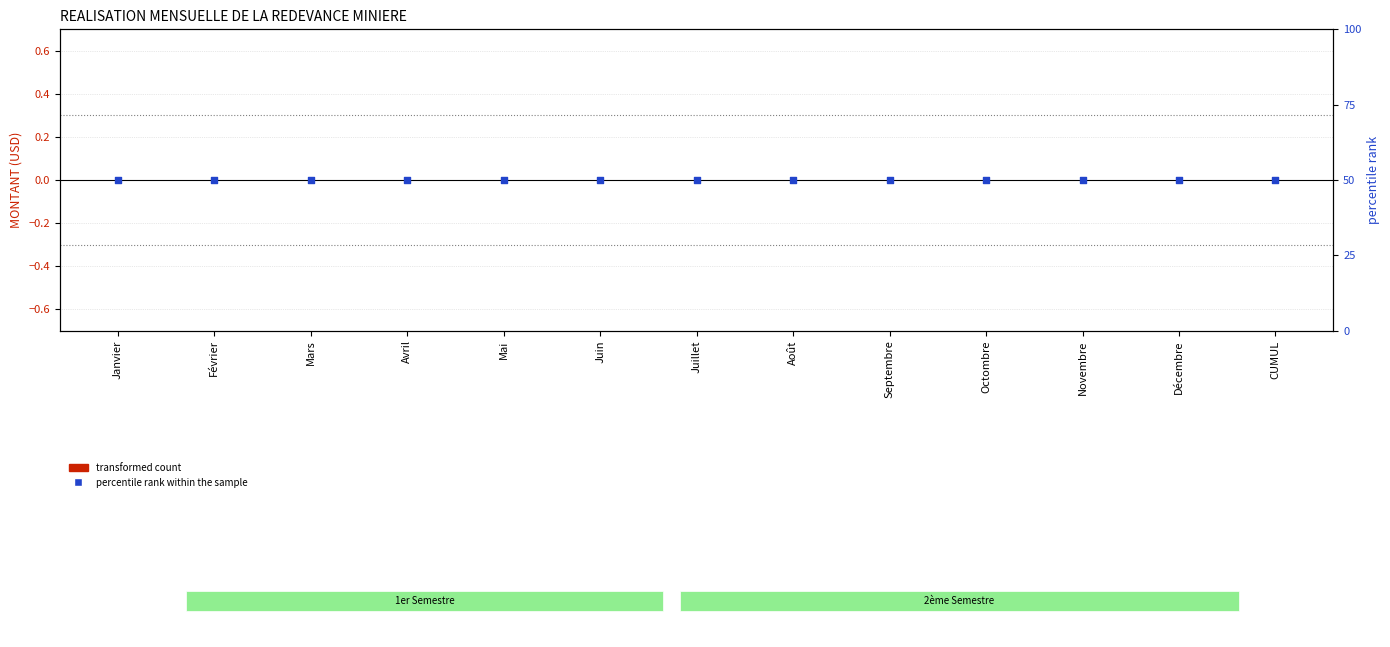

At which category is the sum across all series the highest?

Janvier